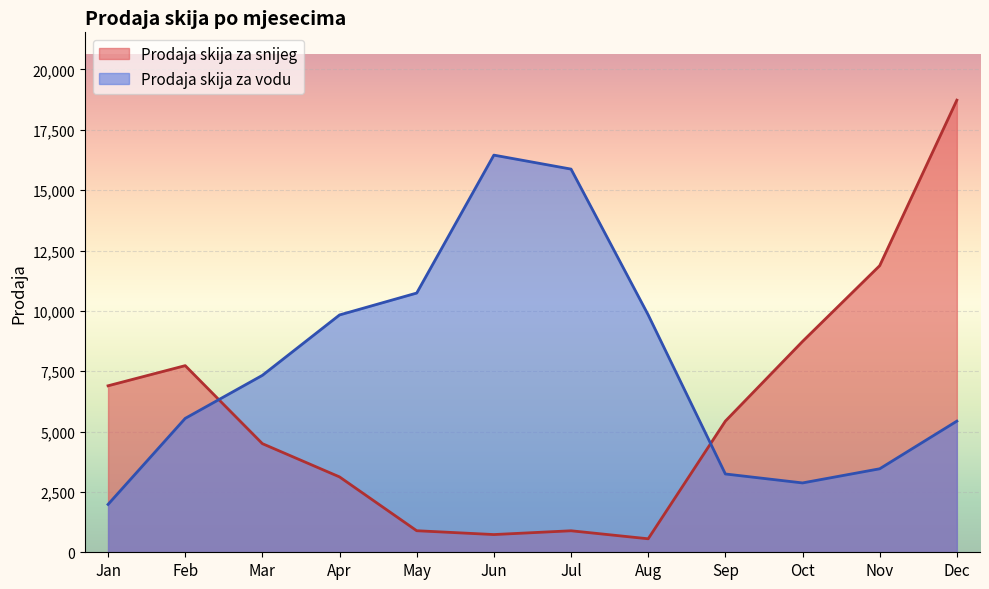

What is the difference between the second highest and second lowest values in the Prodaja skija za vodu series?

13001